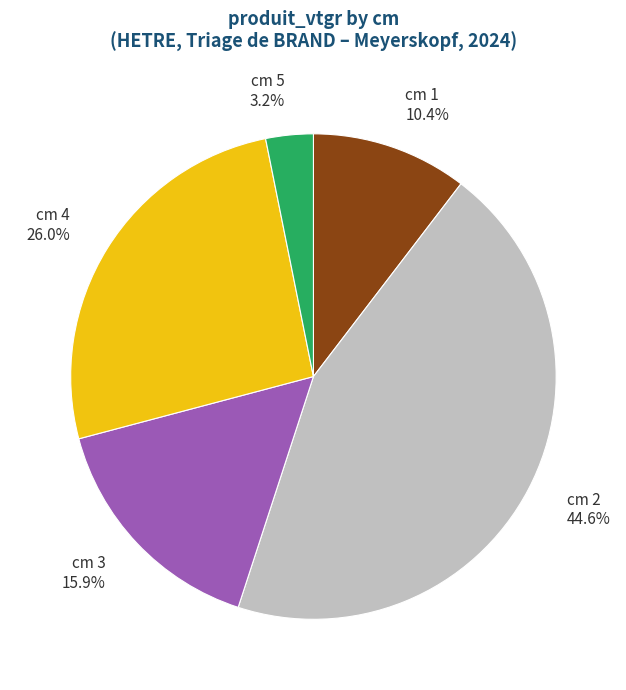

Does any single category account for the majority?

No